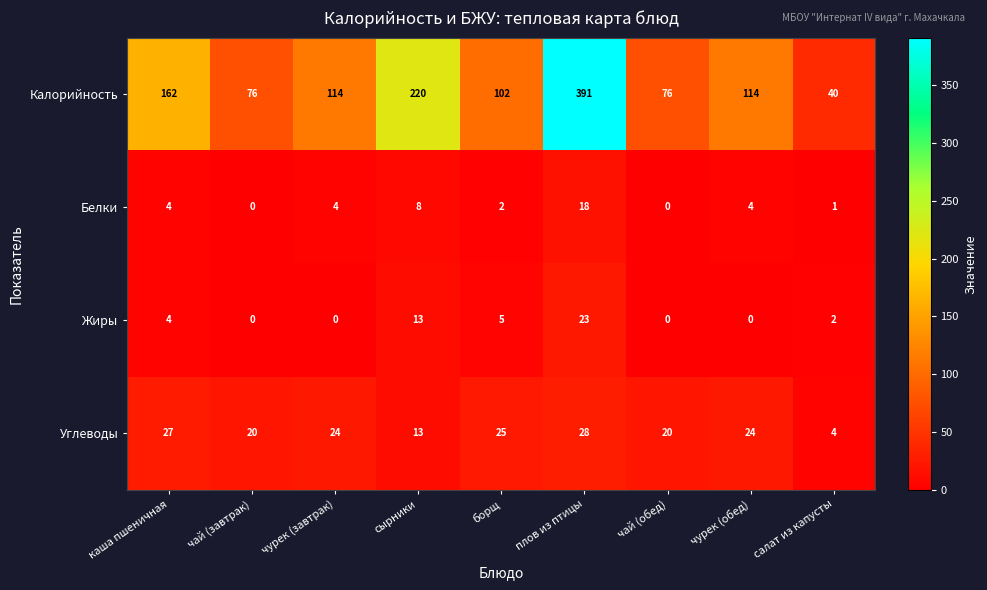

How many categories are shown in the chart?

9